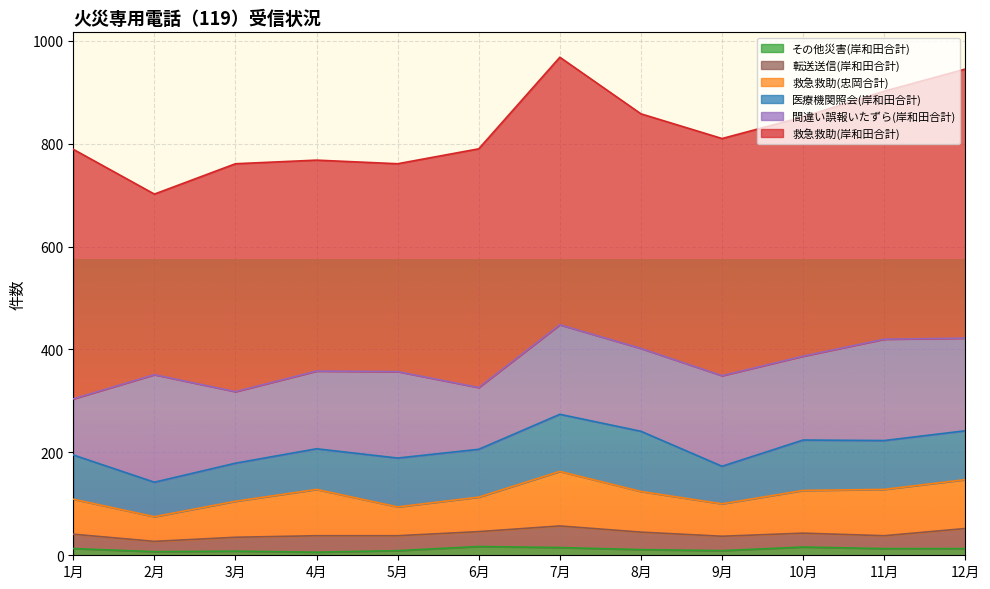

Which label corresponds to the smallest value in the chart?

4月